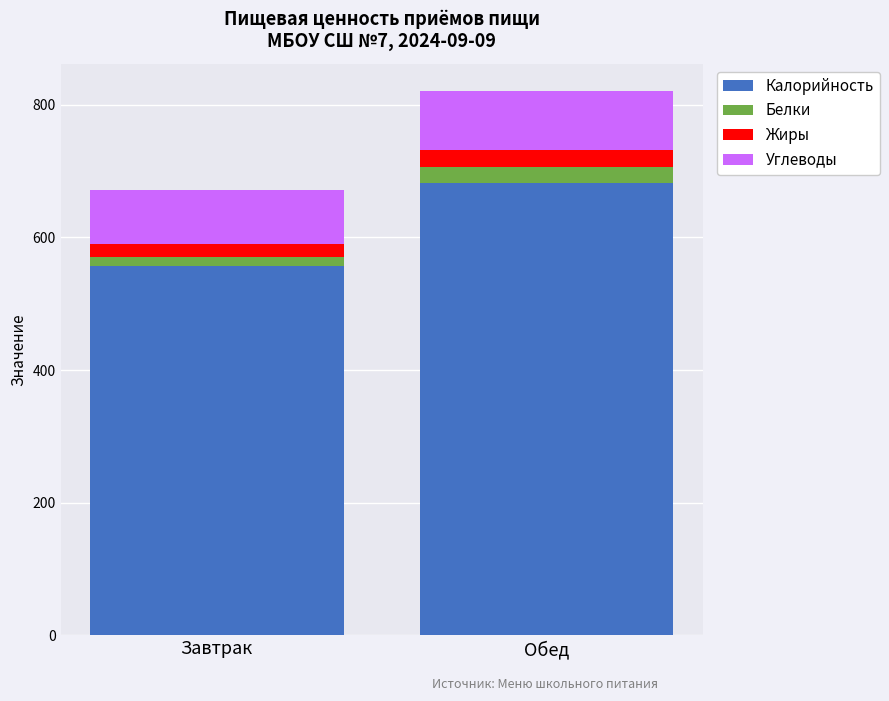

At which category is the sum across all series the highest?

Обед